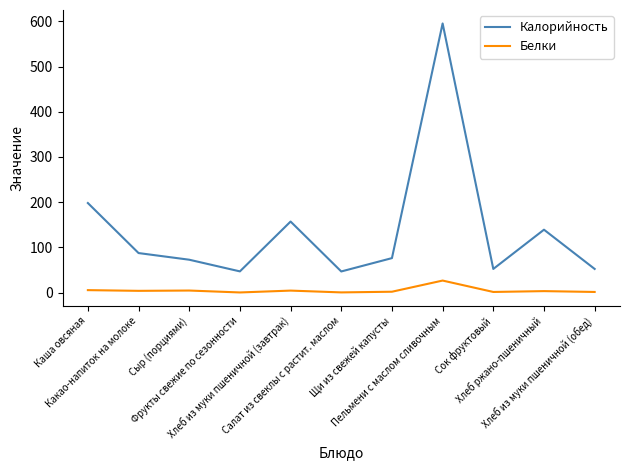

List the series in order of their peak value, lowest first.

Белки, Калорийность